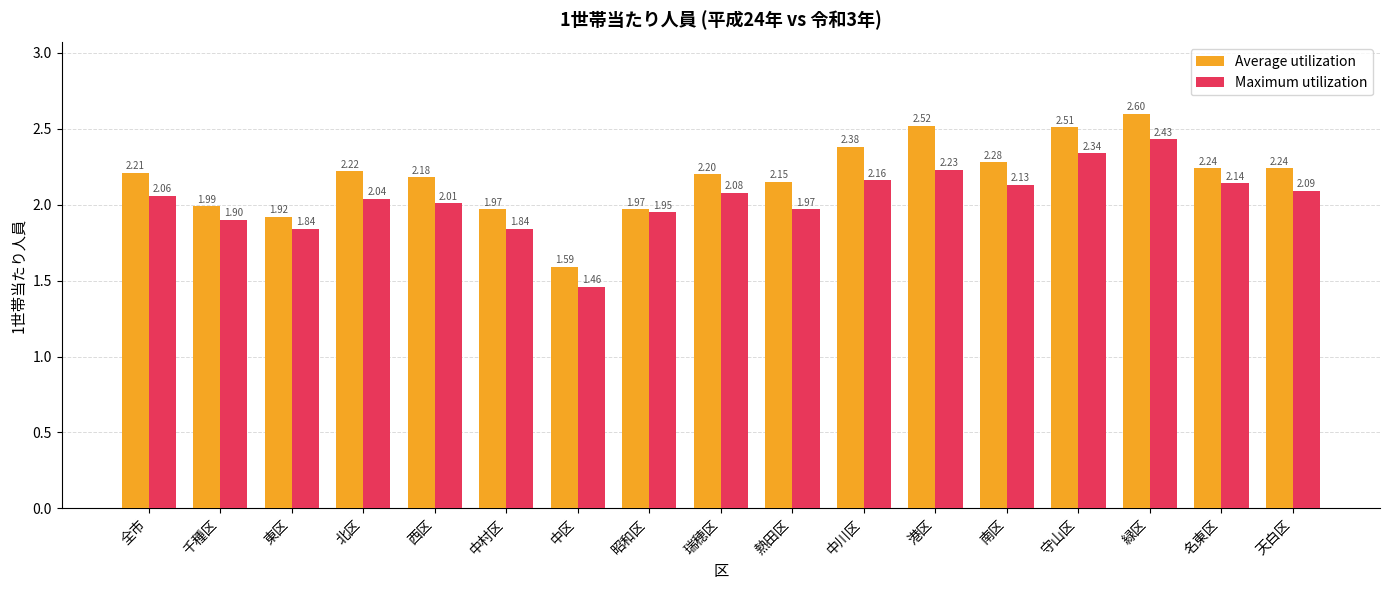

The Average utilization series shows 0.6 at 港区. True or false?

False